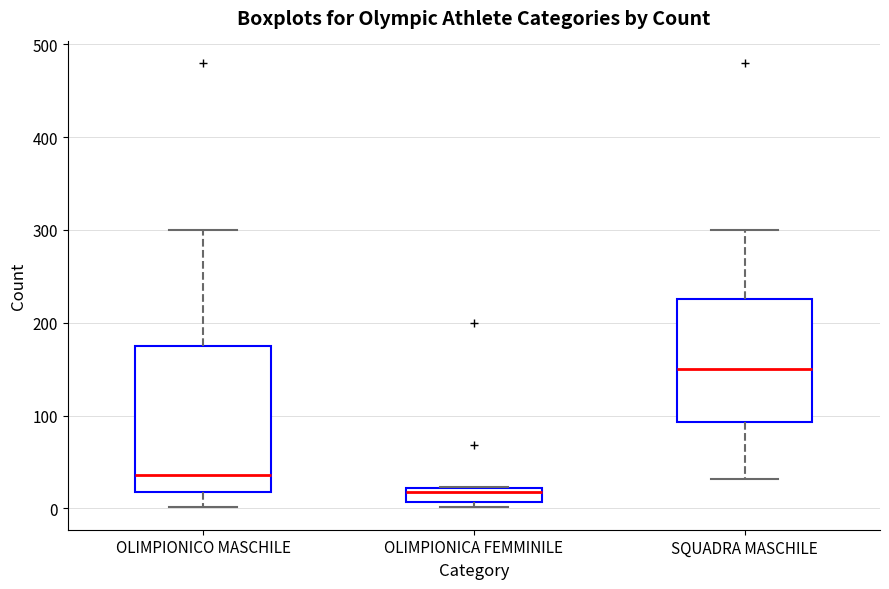

Comparing the boxes themselves (not the whiskers), which one is the tallest?

OLIMPIONICO MASCHILE